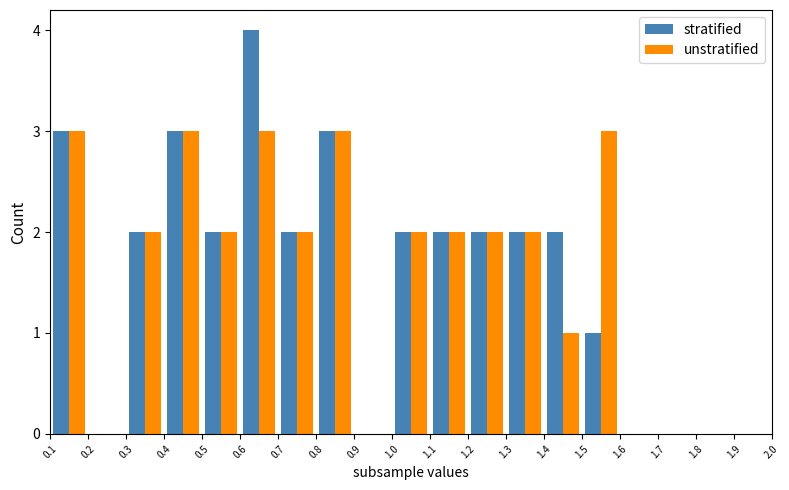

How many distinct data groups are displayed?

2